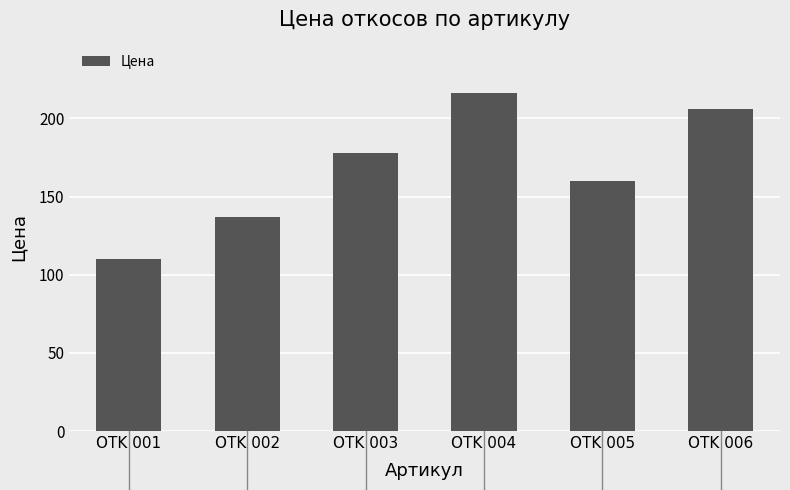

The value at OTK 001 is 110. True or false?

True